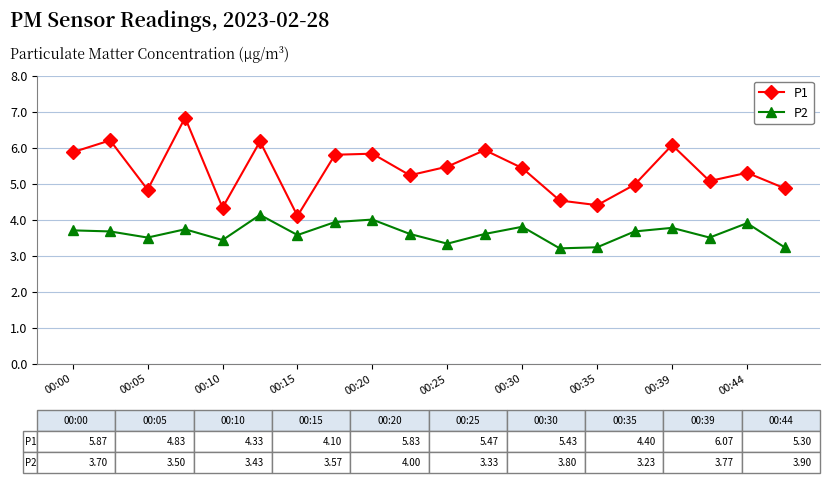

List the series in order of their peak value, highest first.

P1, P2